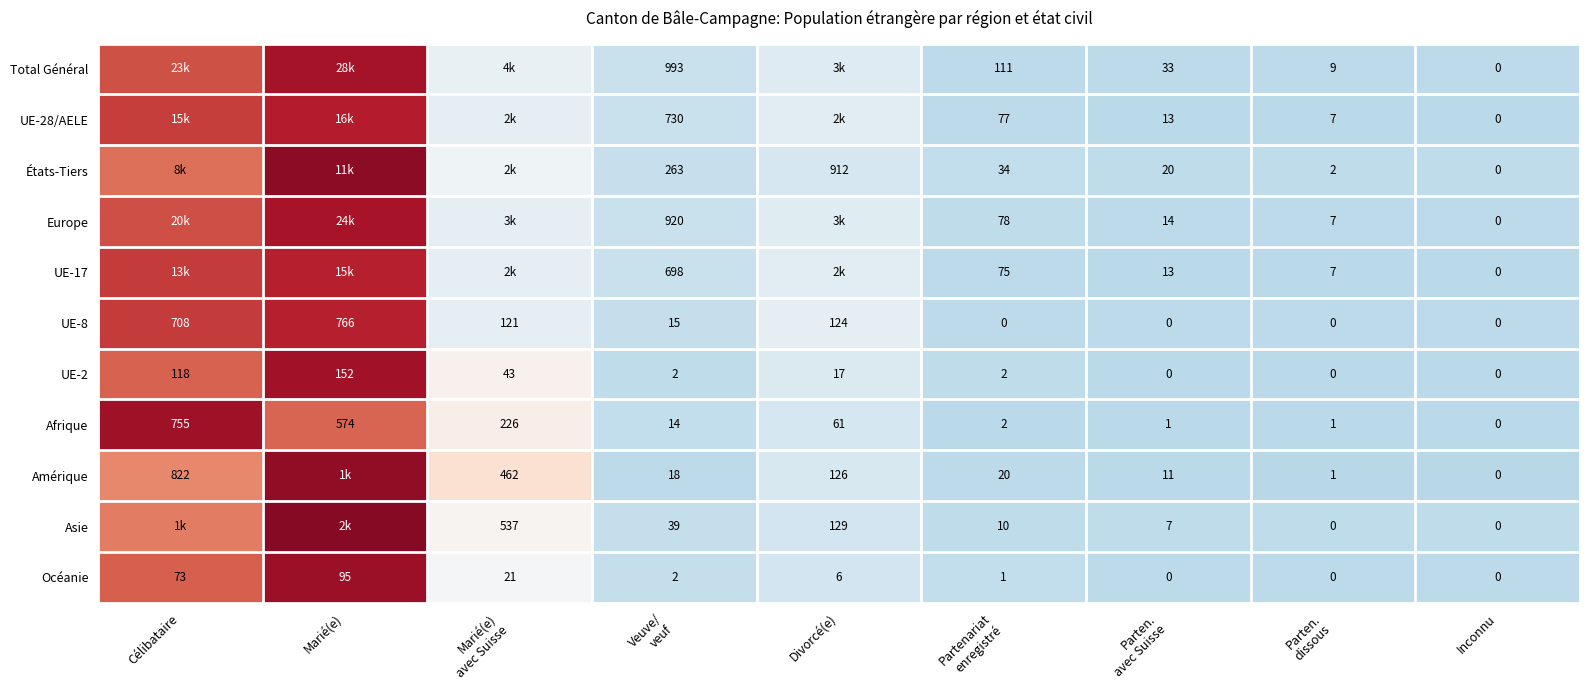

Which label corresponds to the largest value in the chart?

Marié(e)